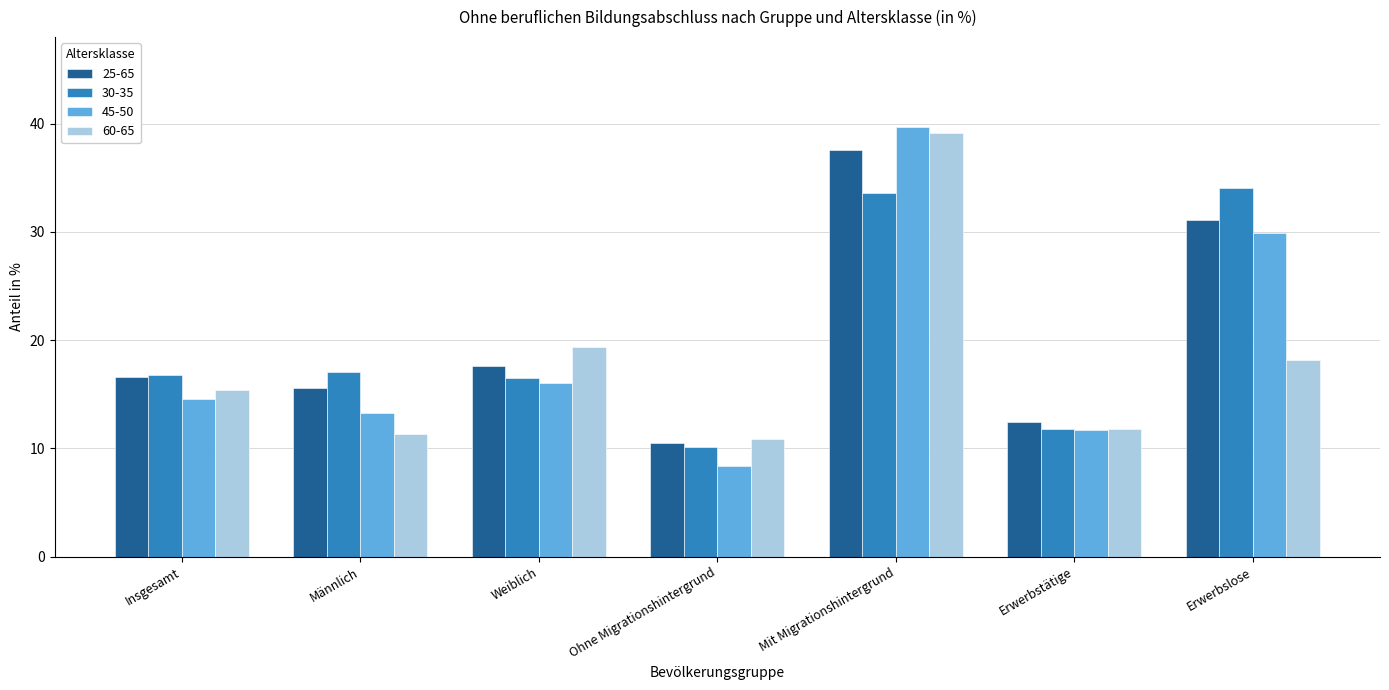

Rank the categories by 25-65 value from lowest to highest.

Ohne Migrationshintergrund, Erwerbstätige, Männlich, Insgesamt, Weiblich, Erwerbslose, Mit Migrationshintergrund